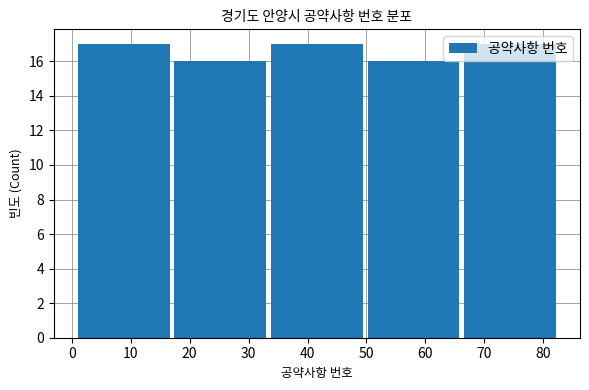

How tall is the bar that spans 33.8 to 50.2 on the x-axis? Neither the bar edges nor the heights are printed on the chart, so give them approximately, as read against the axes.

17